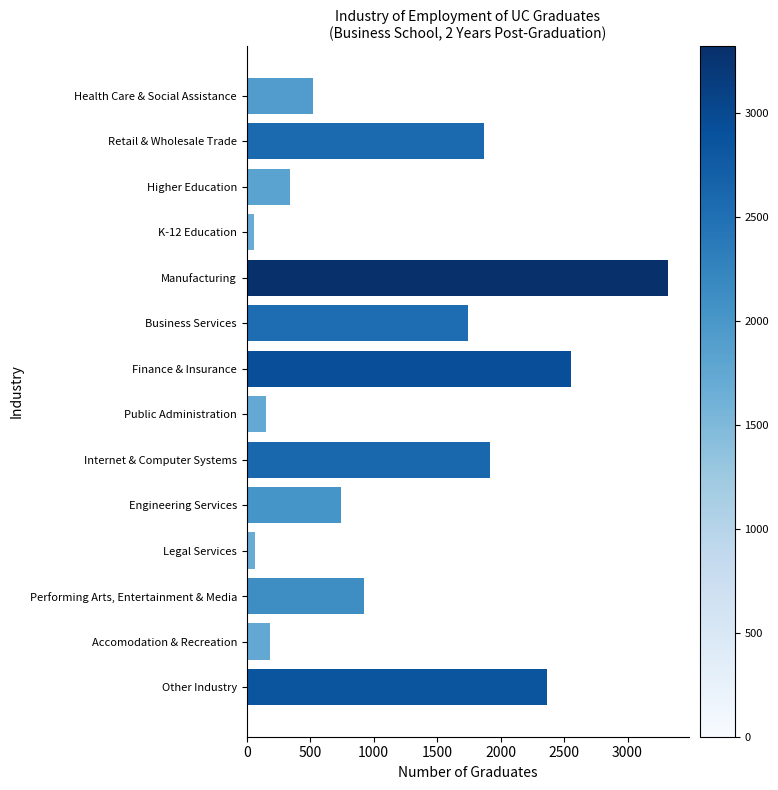

Read the value at Higher Education.

344